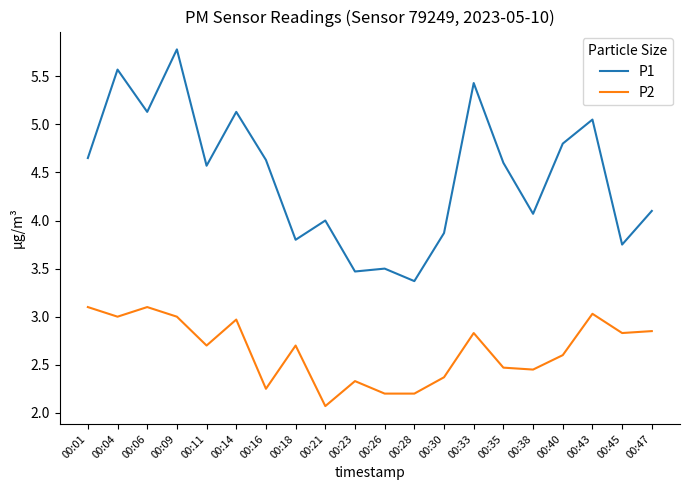

What are all the series names shown in the legend?

P1, P2